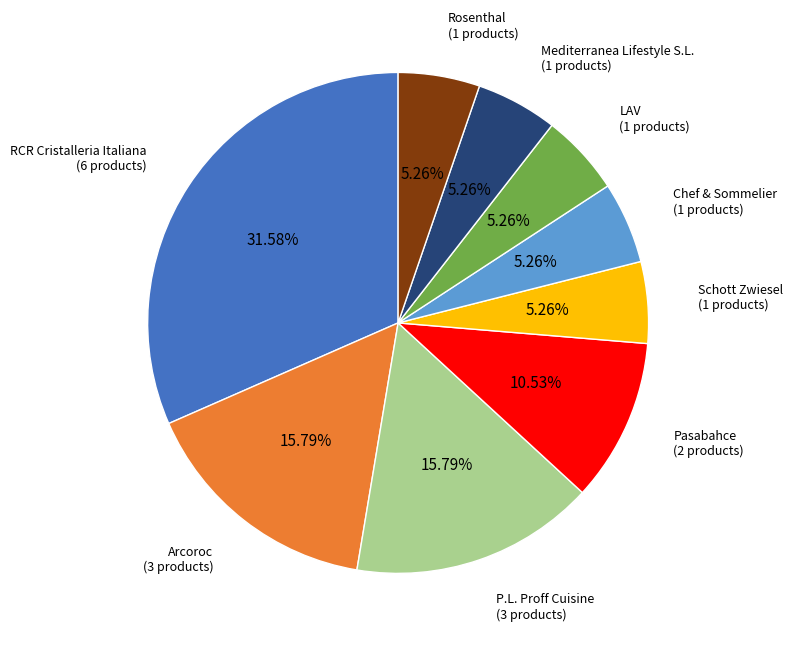

Is there any slice that represents more than half of the pie?

No